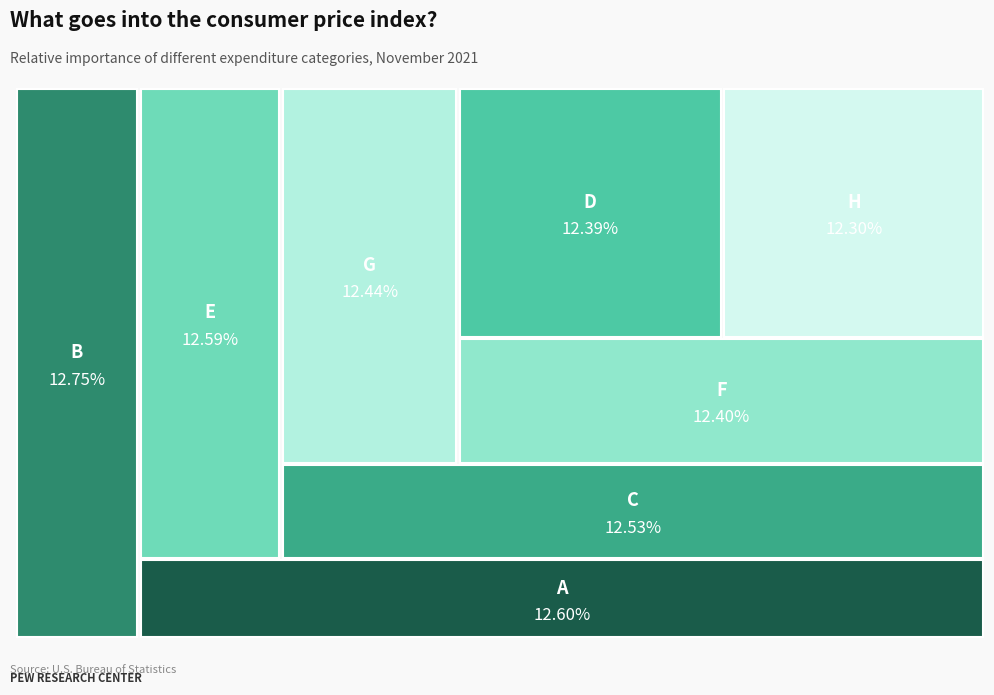

Count the number of slices in the pie.

8